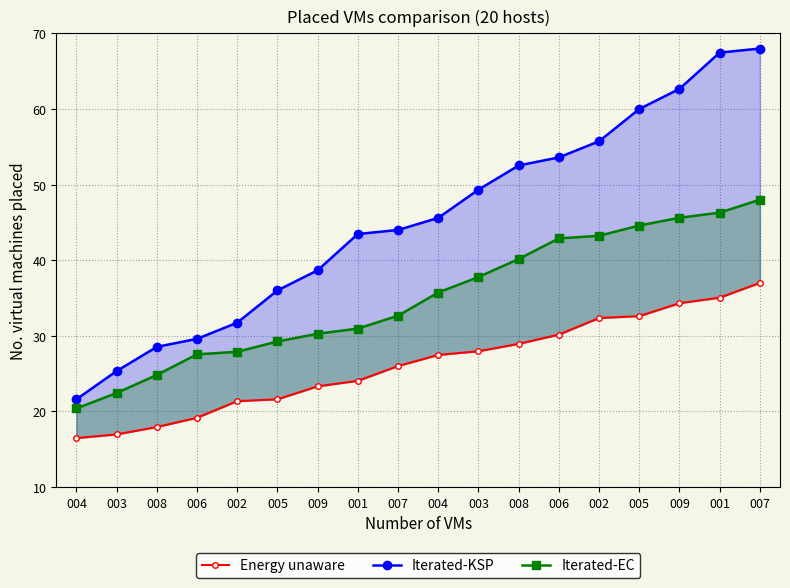

How many lines are shown in the chart?

3